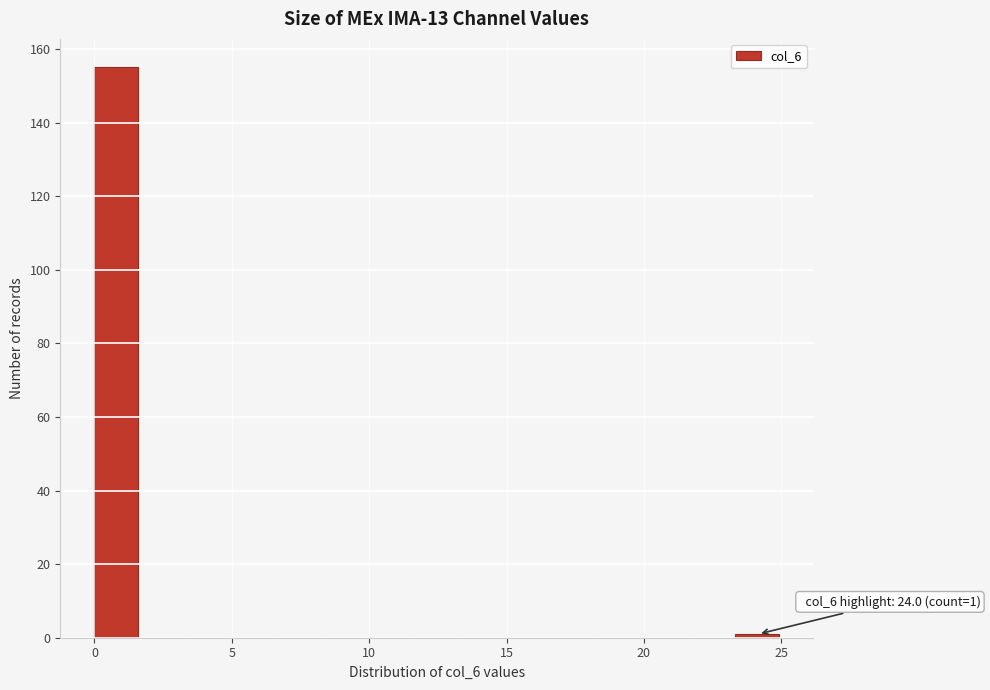

Read against the x-axis, roughly where is the centre of the tallest bar?

1.0